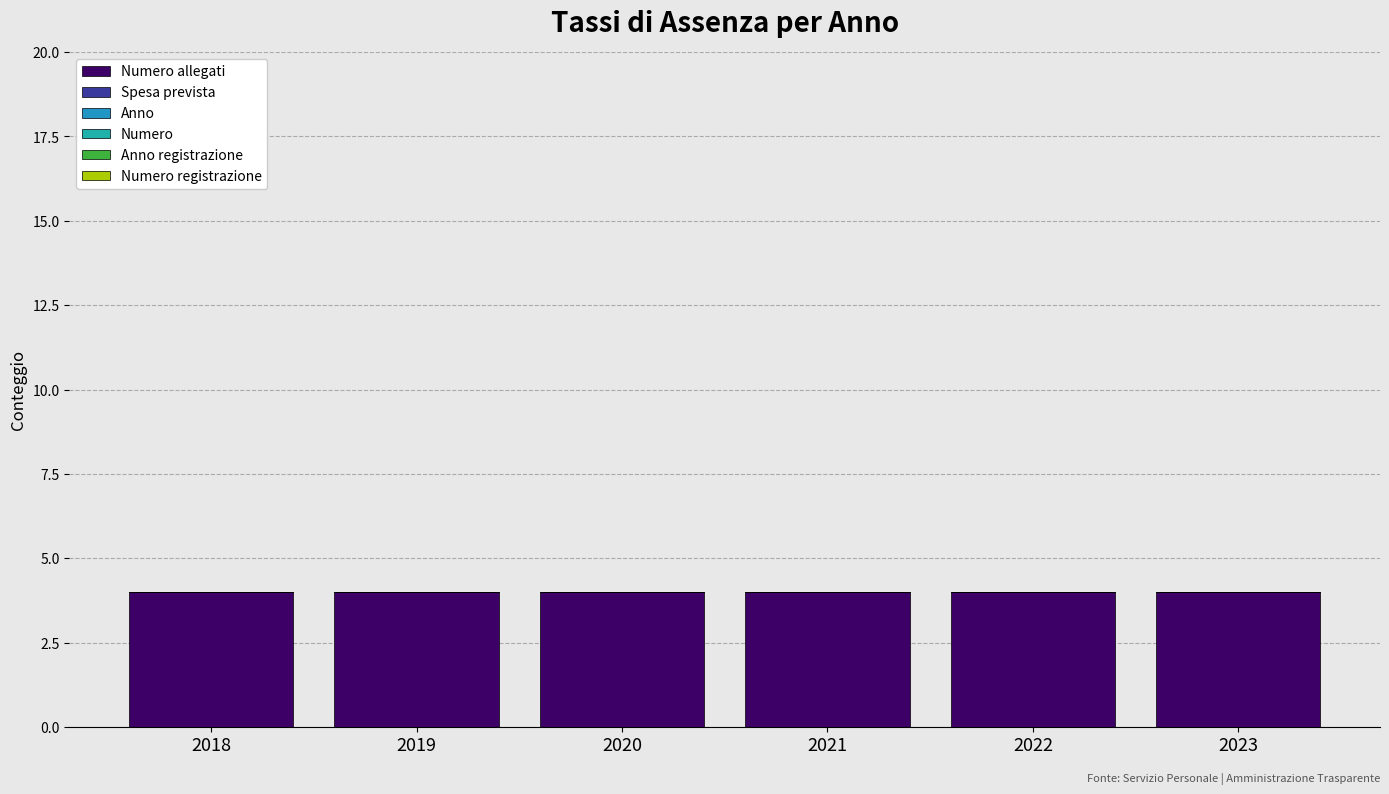

Which category has the lowest value across all series?

2018